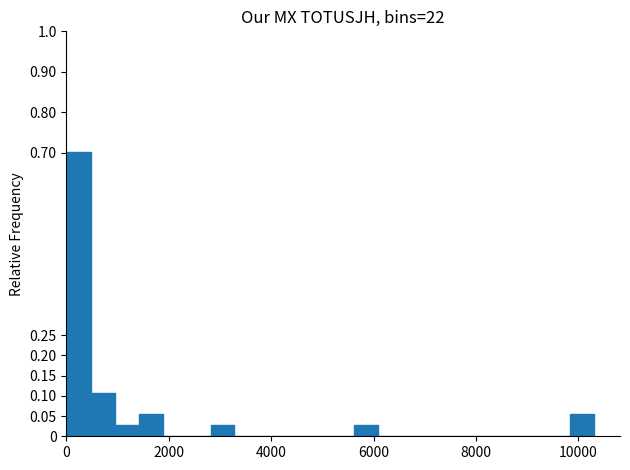

Read against the x-axis, roughly where is the centre of the tallest bar?

200